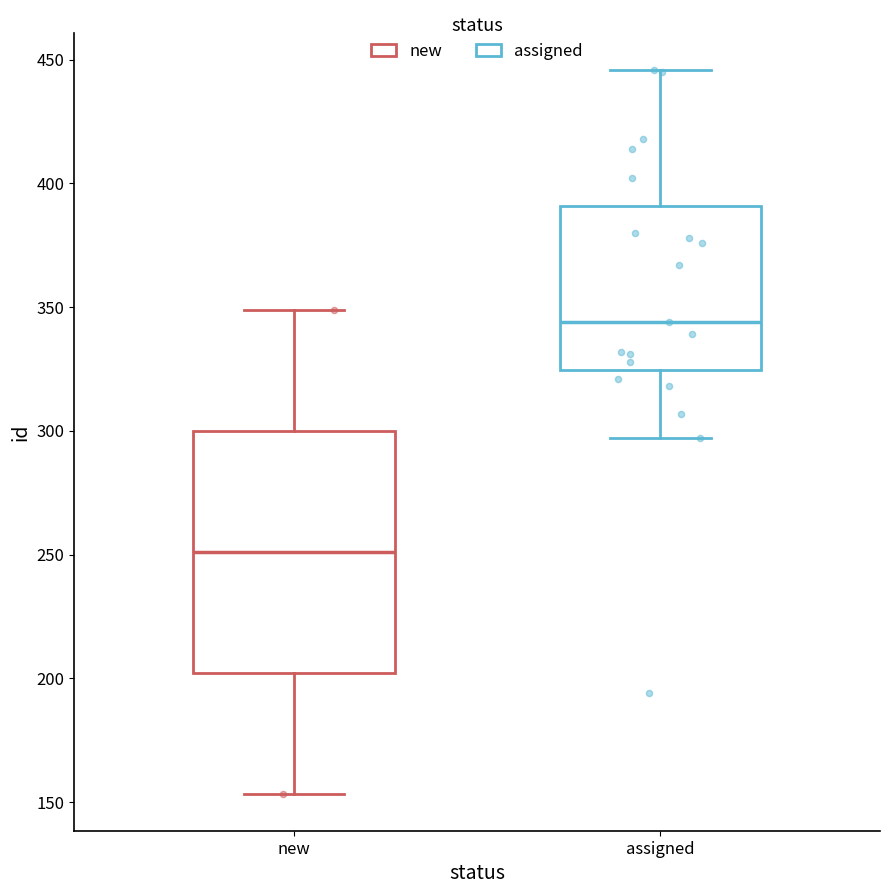

Reading left to right, read every box against the y-axis: the position of its median line, the range the box covers, and the ends of its whiskers. The values are not printed on the chart, so give them approximately, as read against the axis.

new: median 250, box 200 to 300, whiskers 155 to 350
assigned: median 345, box 325 to 390, whiskers 295 to 445